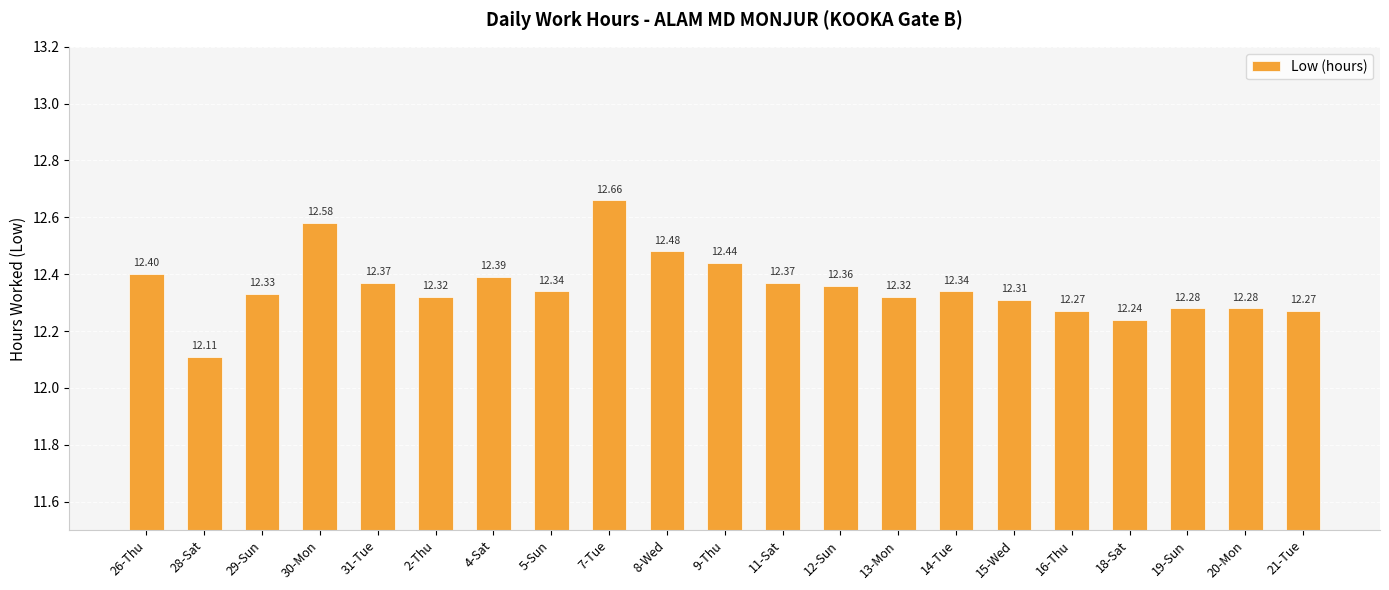

Which has a higher value, 9-Thu or 18-Sat?

9-Thu